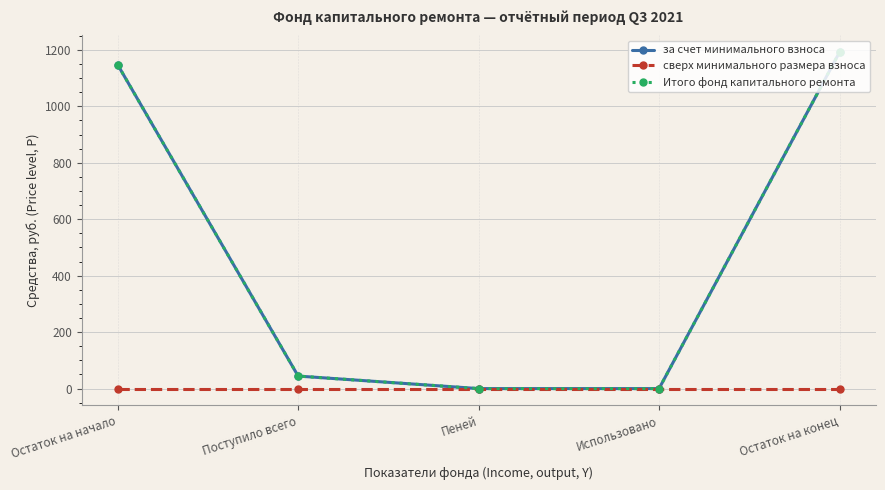

True or false: Итого фонд капитального ремонта and за счет минимального взноса intersect in this chart.

False